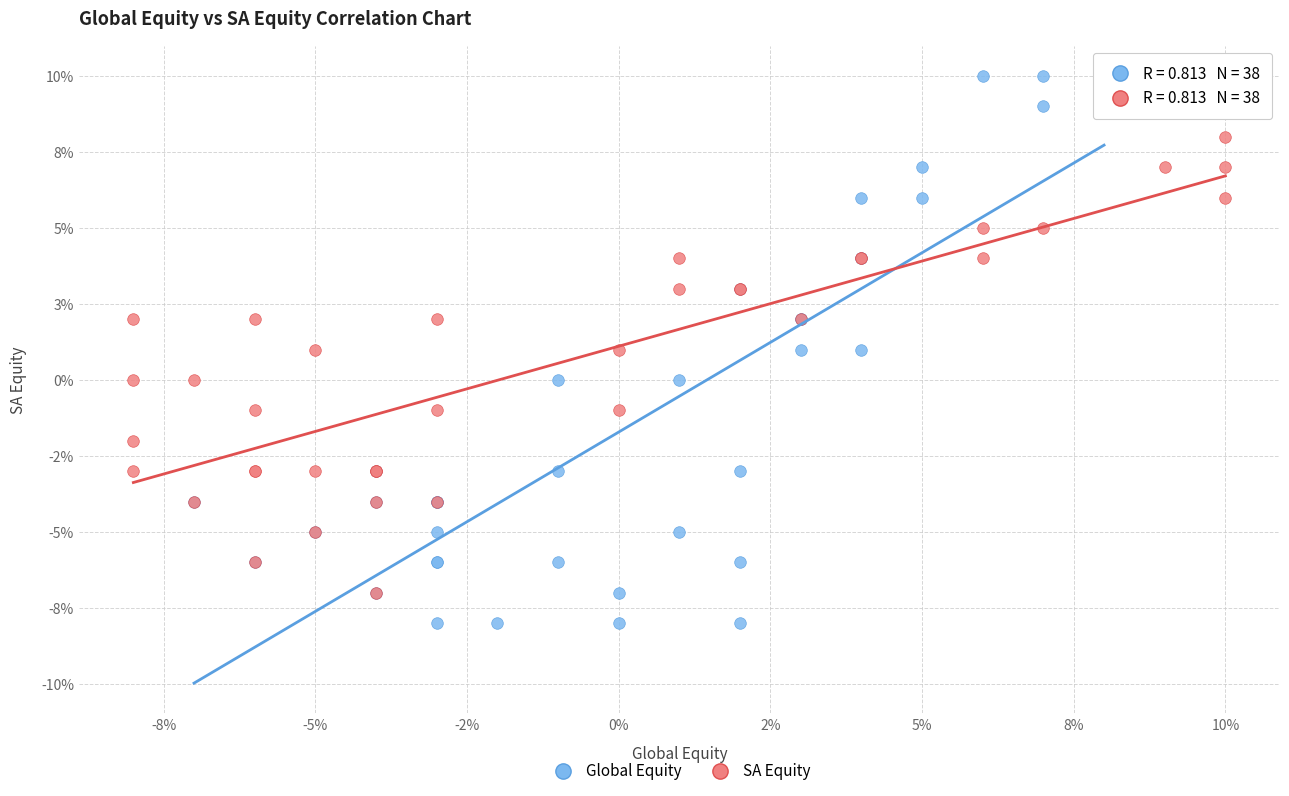

What are all the series names shown in the legend?

Global Equity, SA Equity